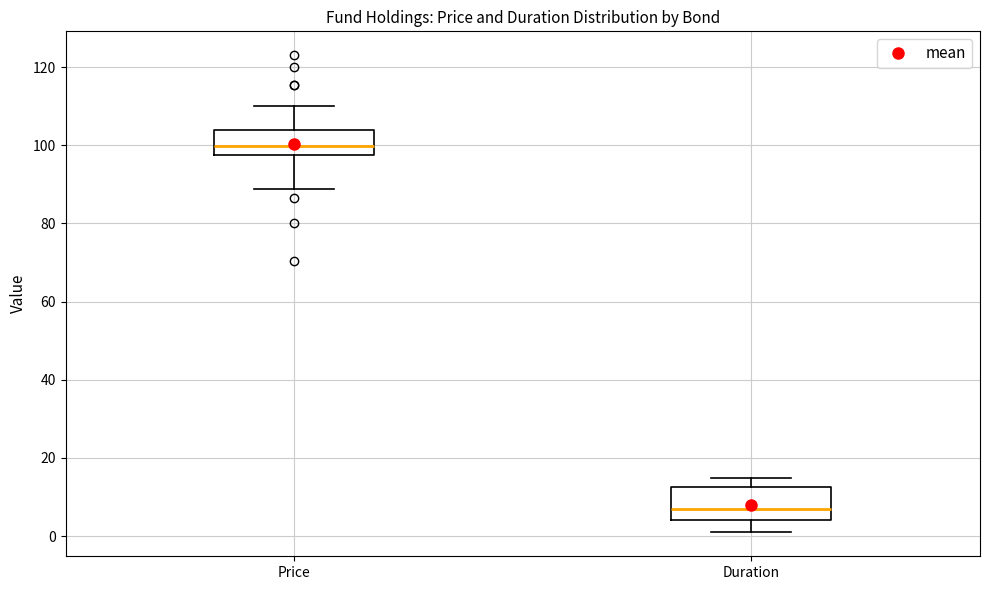

Reading left to right, read every box against the y-axis: the position of its median line, the range the box covers, and the ends of its whiskers. The values are not printed on the chart, so give them approximately, as read against the axis.

Price: median 100, box 98 to 104, whiskers 88 to 110
Duration: median 6, box 4 to 12, whiskers 0 to 14